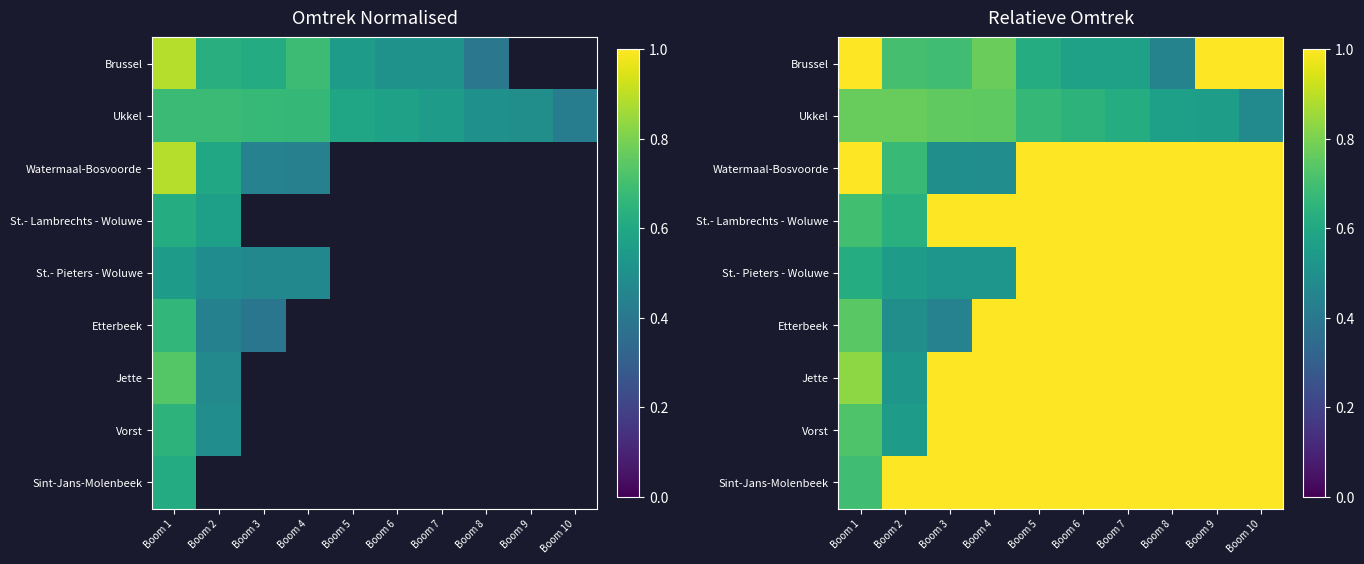

Is it true that Sint-Jans-Molenbeek equals 1.0 at Boom 3?

True